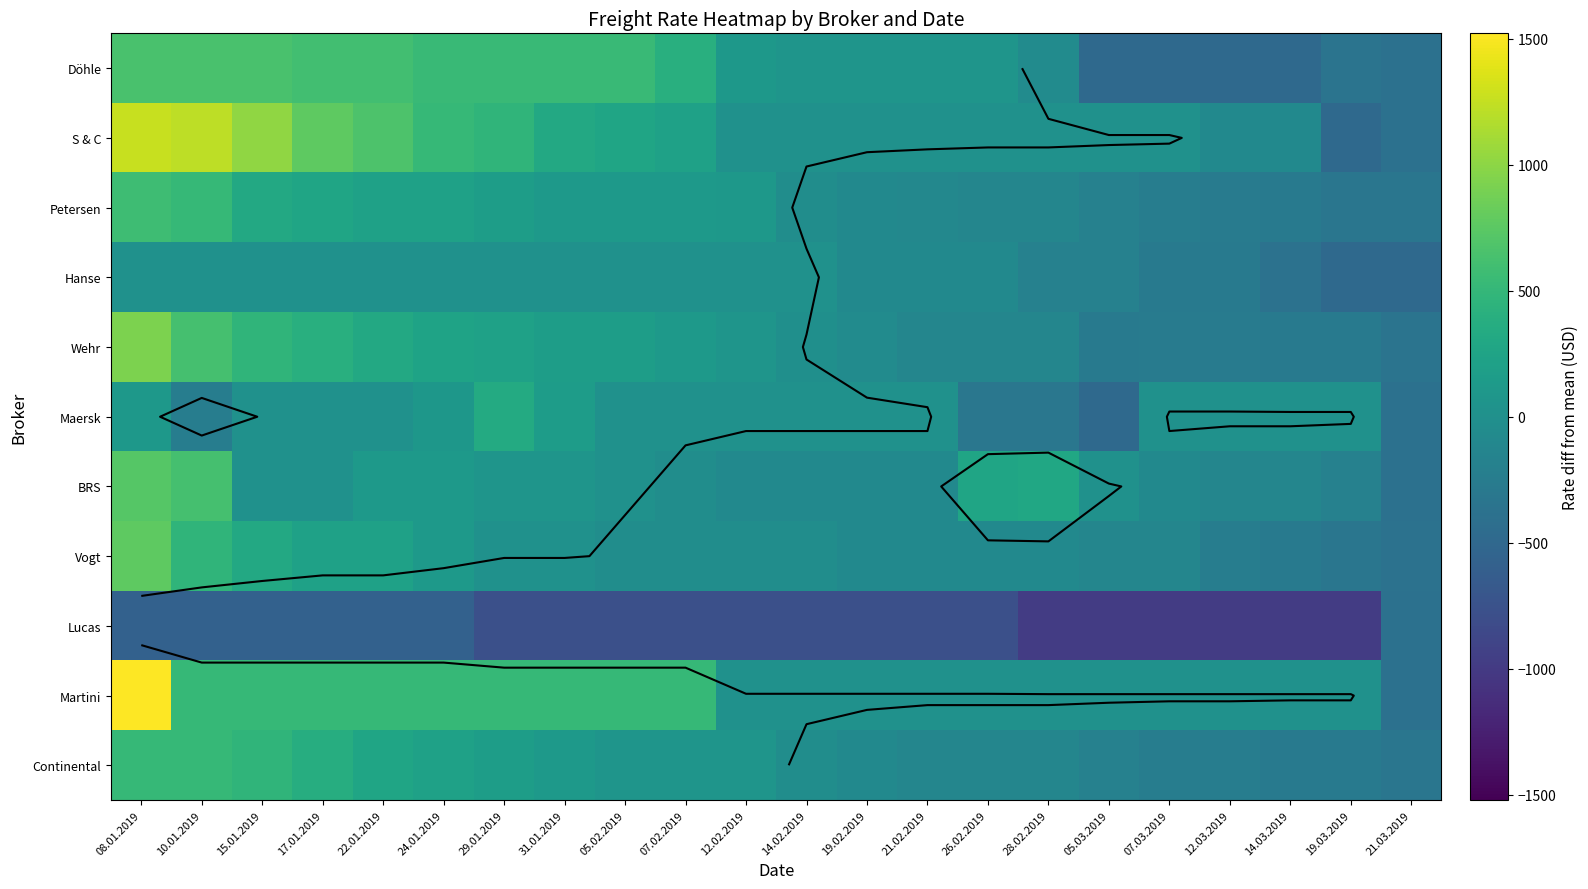

What is the spread (max minus min) of values at 21.02.2019?

850.0